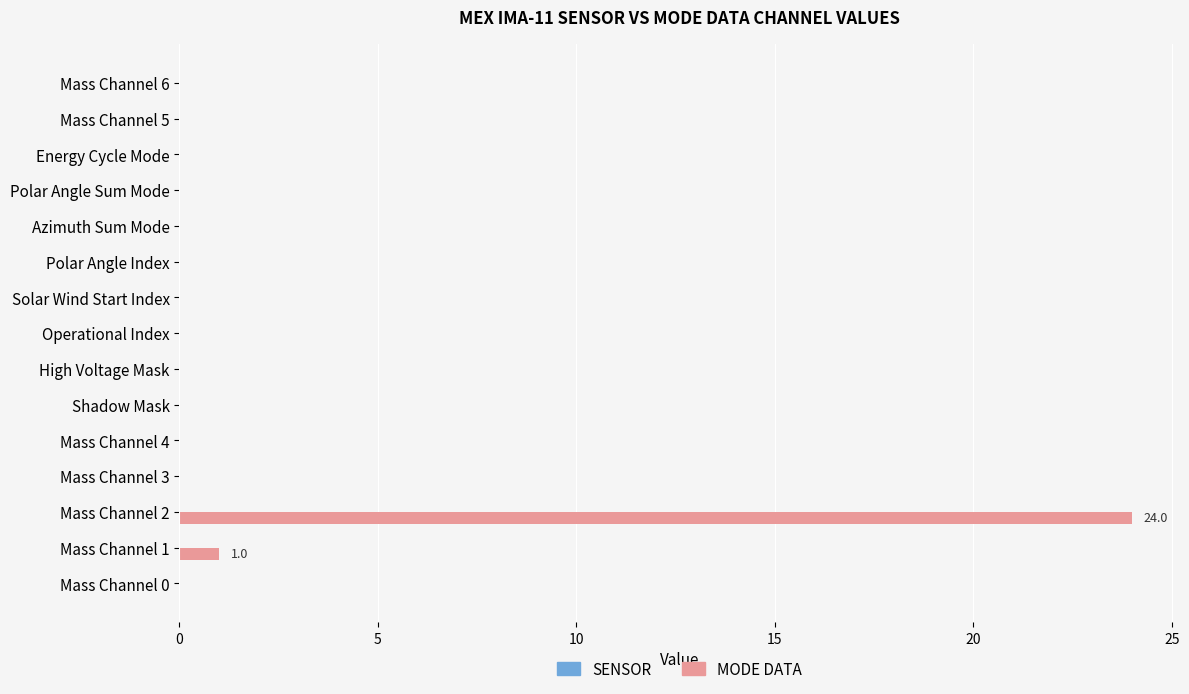

What is the sum of all values?

25